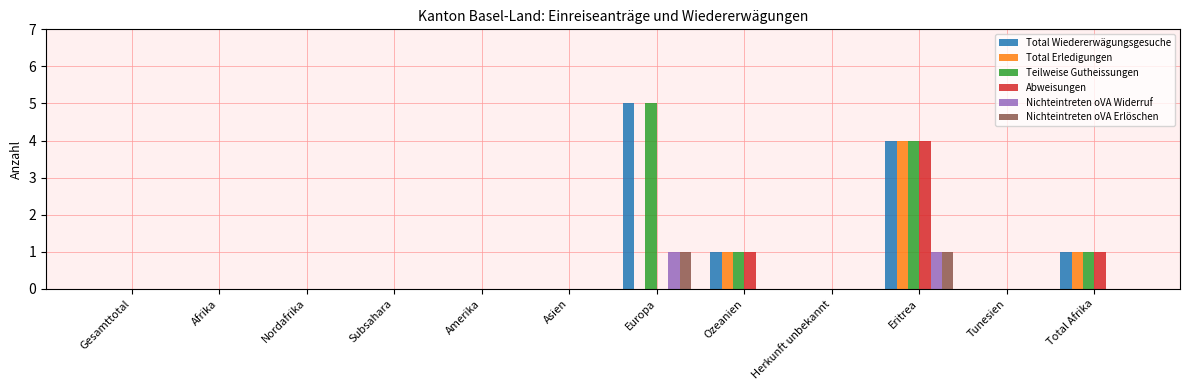

At which category is the sum across all series the highest?

Eritrea